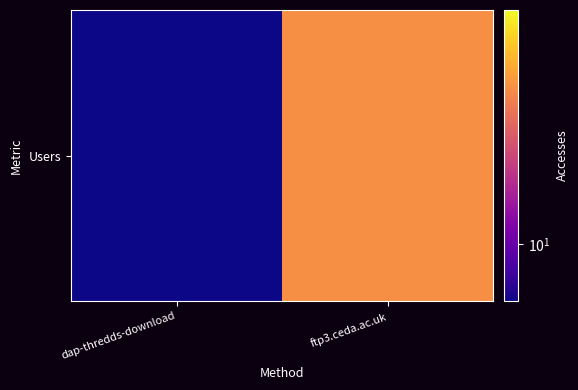

Which has a higher value, ftp3.ceda.ac.uk or dap-thredds-download?

ftp3.ceda.ac.uk